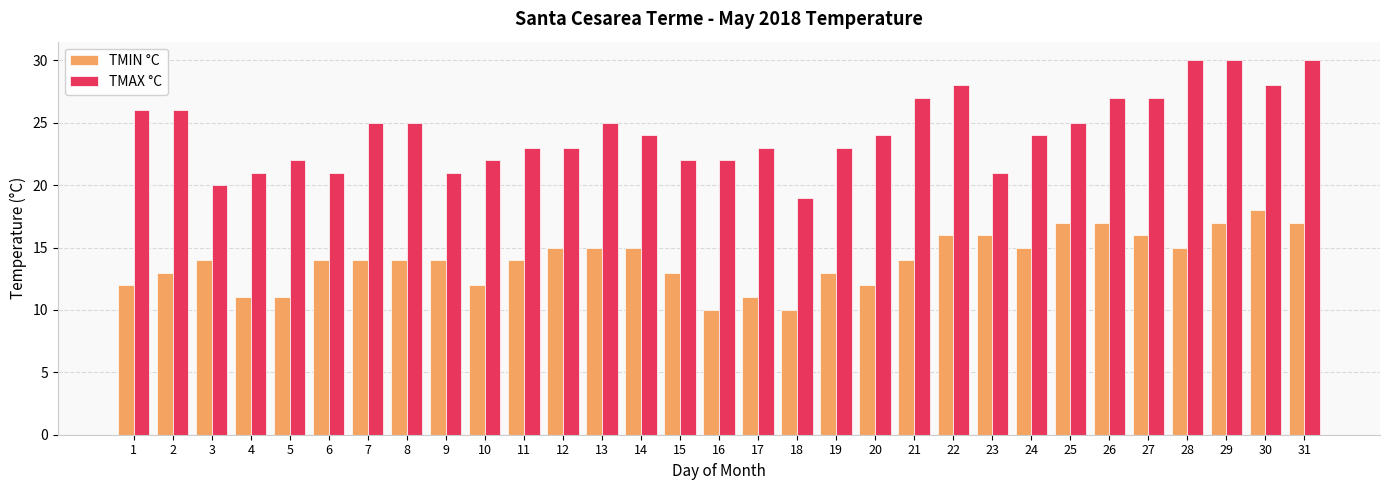

Rank the series by their maximum value, from highest to lowest.

TMAX °C, TMIN °C